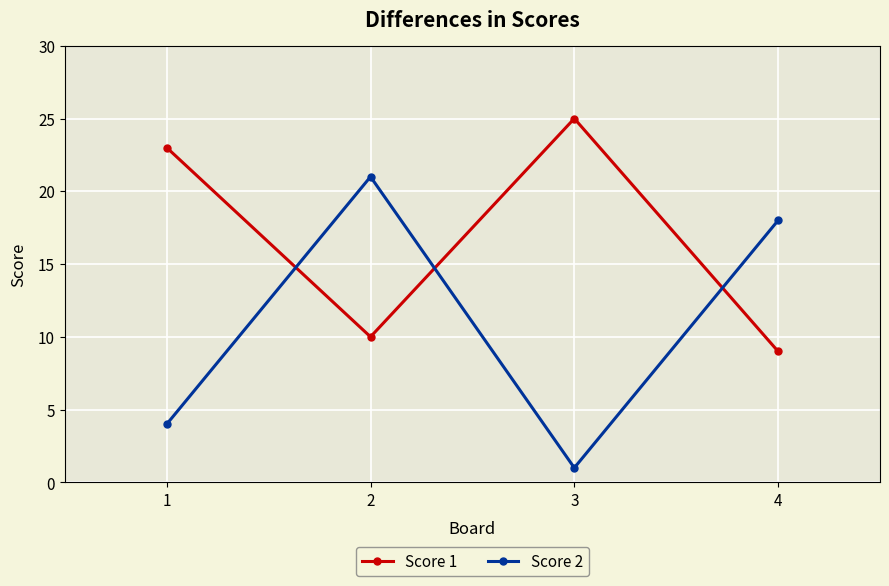

Which series has the largest total across all categories?

Score 1